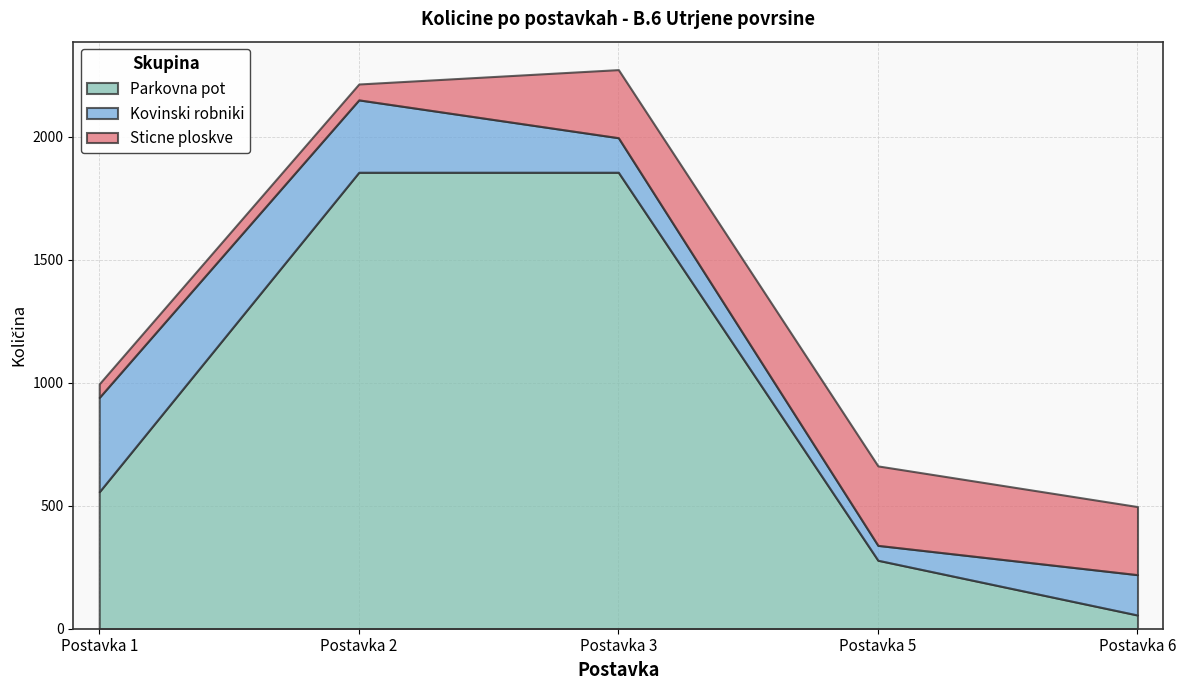

What is the smallest value displayed?

55.4